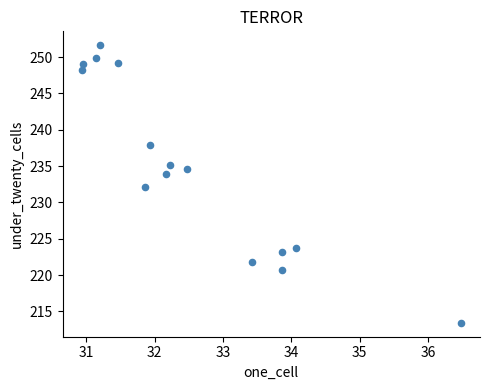

What is the range of X values (max minus min)?

5.6